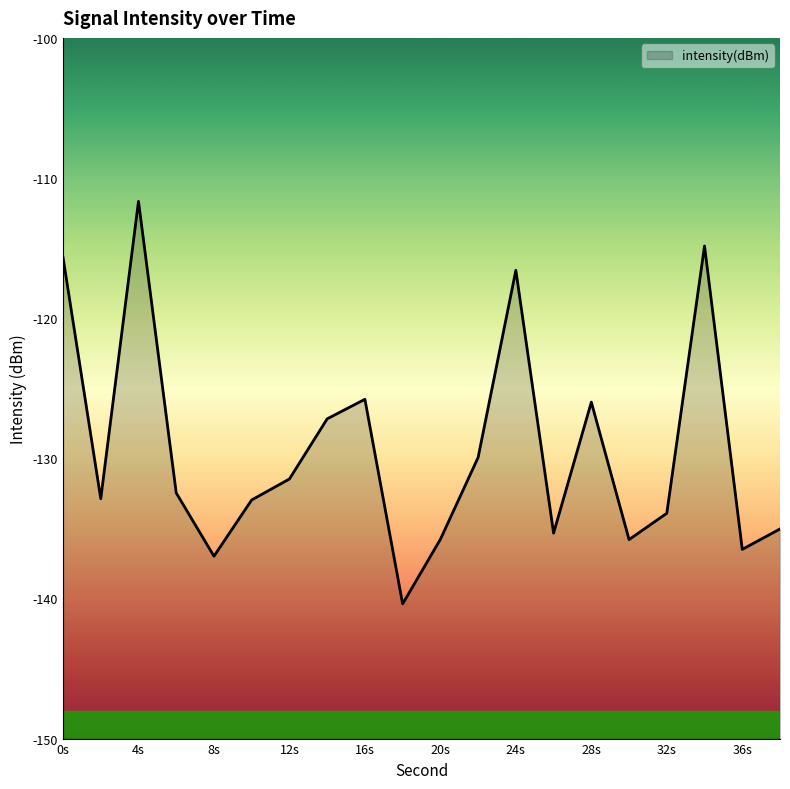

The chart shows a value of -116.6 at 24s. True or false?

True